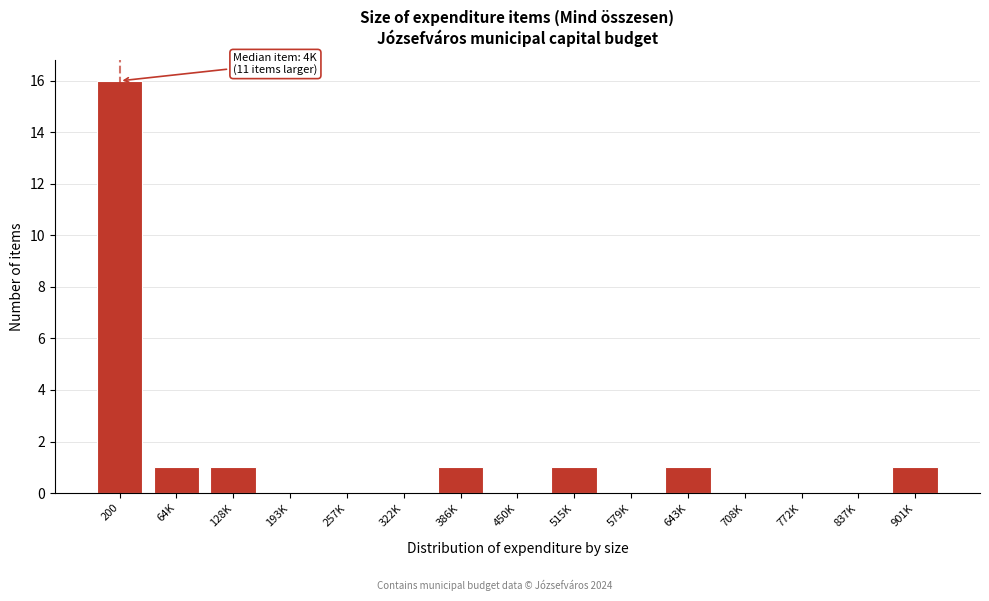

Reading left to right, transcribe all the data shown in this chart.

200=16	64K=1	128K=1	193K=0	257K=0	322K=0	386K=1	450K=0	515K=1	579K=0	643K=1	708K=0	772K=0	837K=0	901K=1